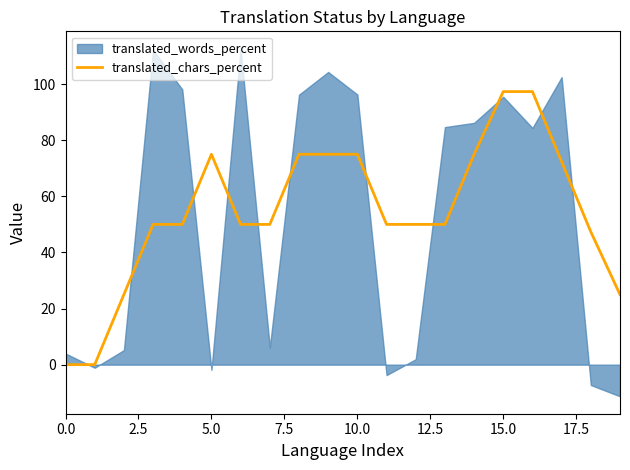

True or false: translated_chars_percent has a value of 75.0 at 10.0.

True